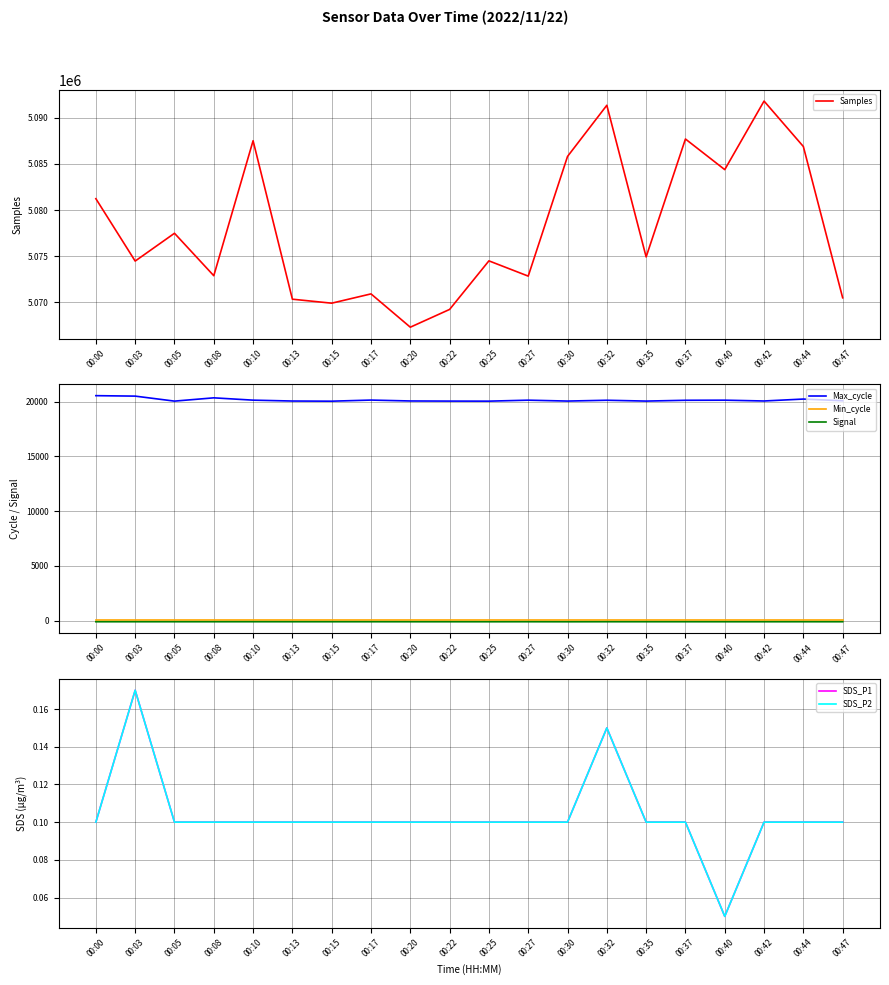

Which category has the lowest value in the Samples series?

00:20